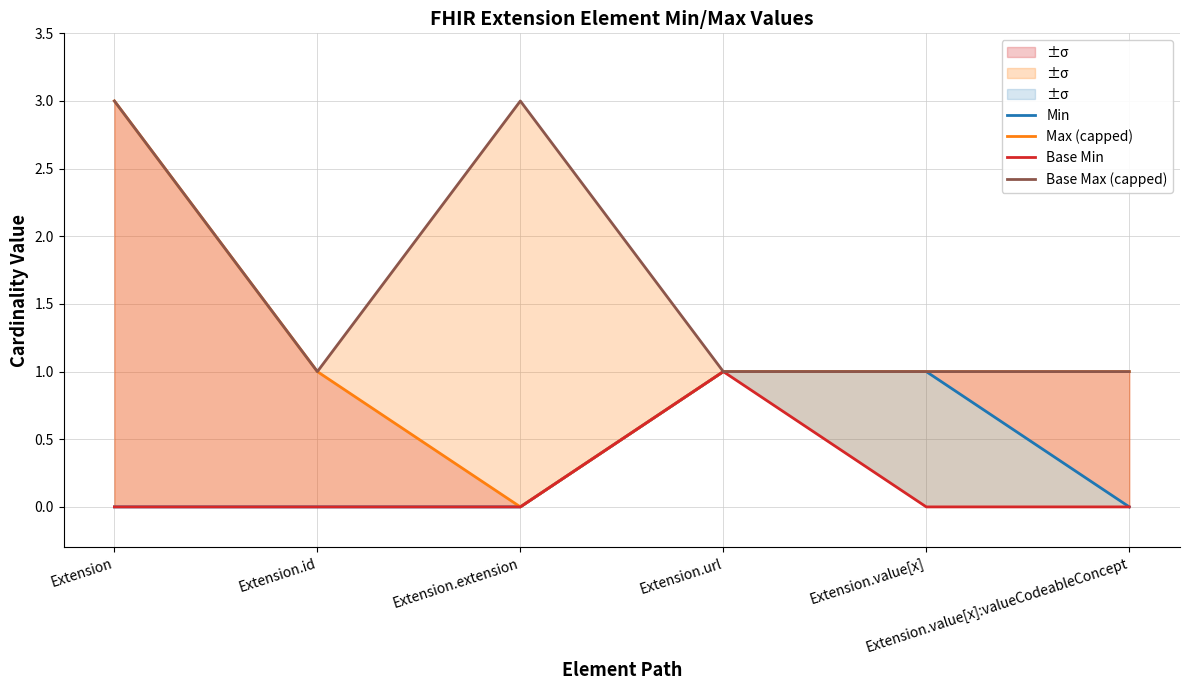

What are all the series names shown in the legend?

Min, Max (capped), Base Min, Base Max (capped)